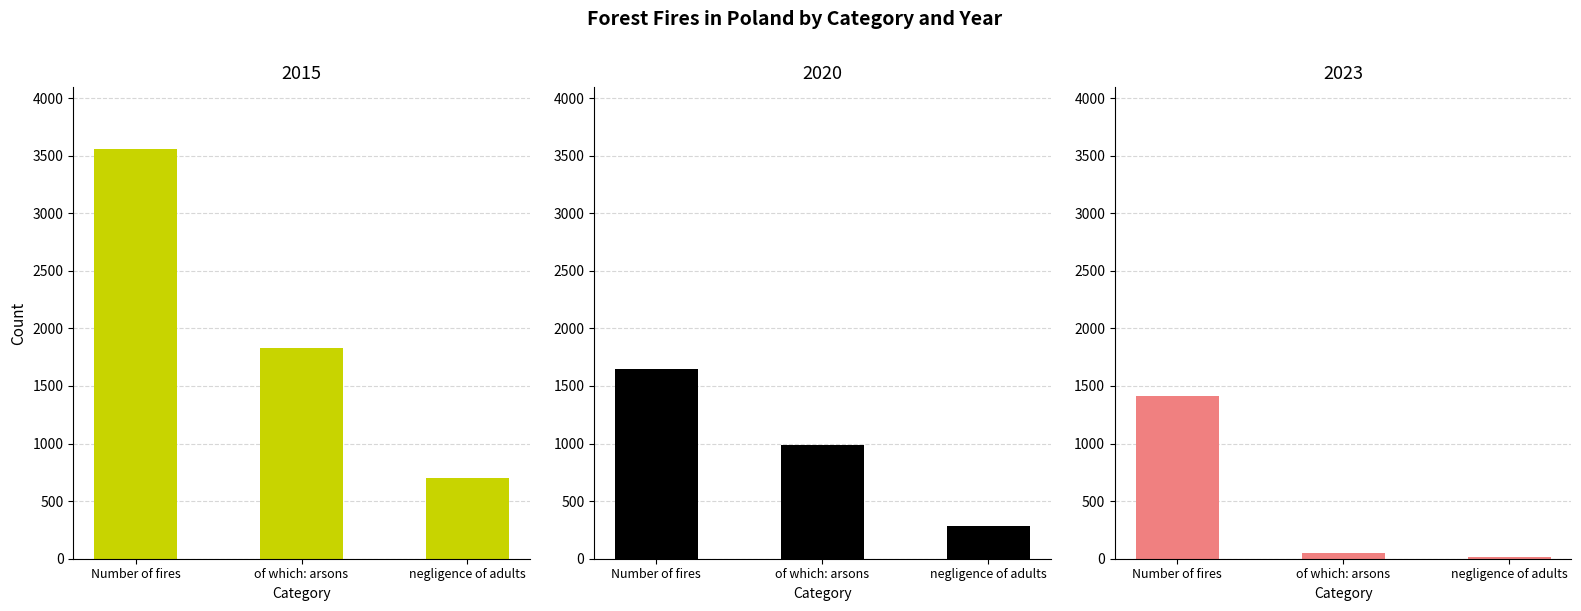

At which label does 2020 reach its peak?

Number of fires